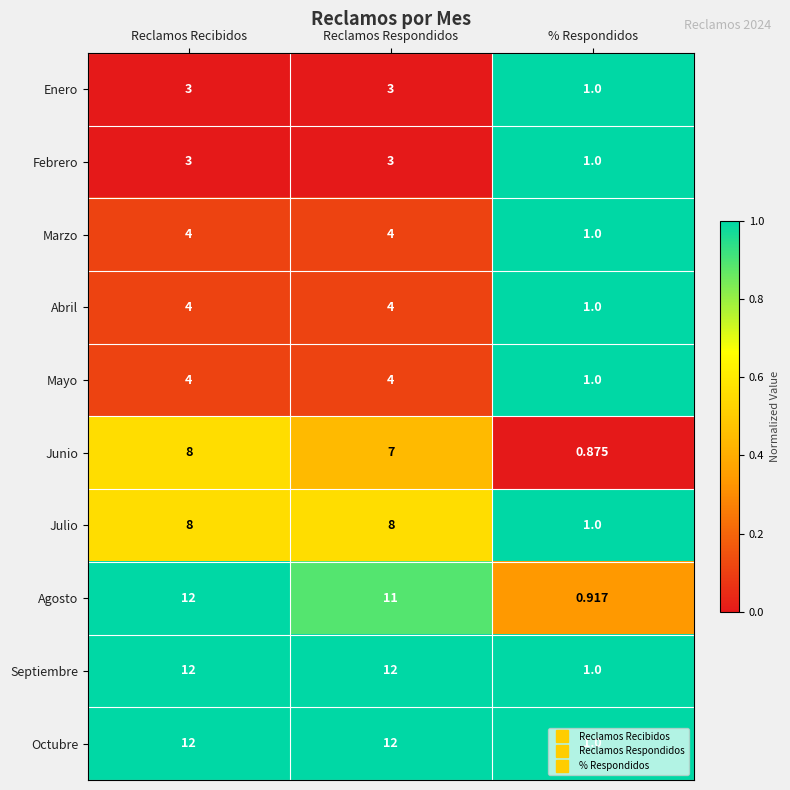

Which series changed the most between Reclamos Recibidos and % Respondidos?

Agosto